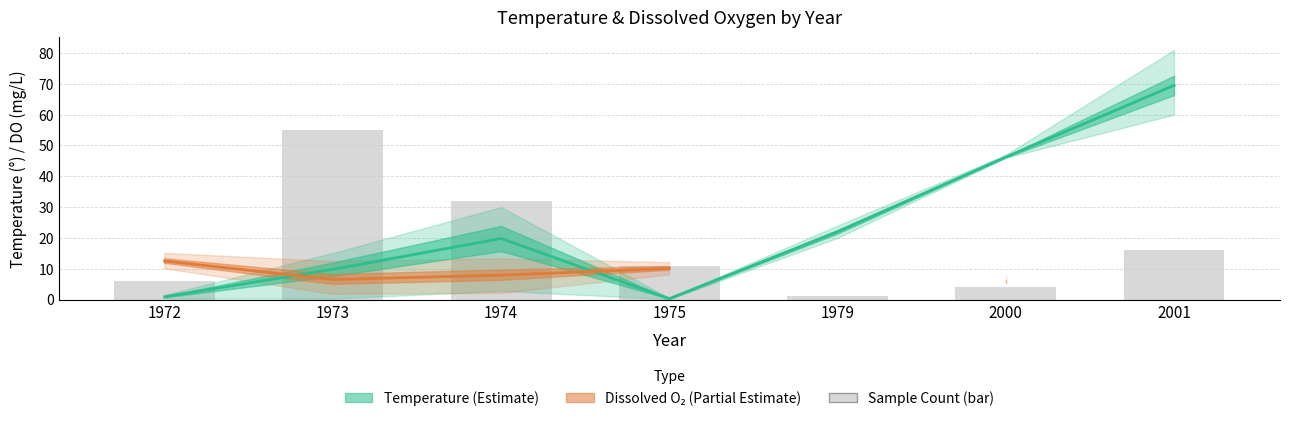

Where does the Dissolved O₂ (Partial Estimate) series first go above 10?

1972